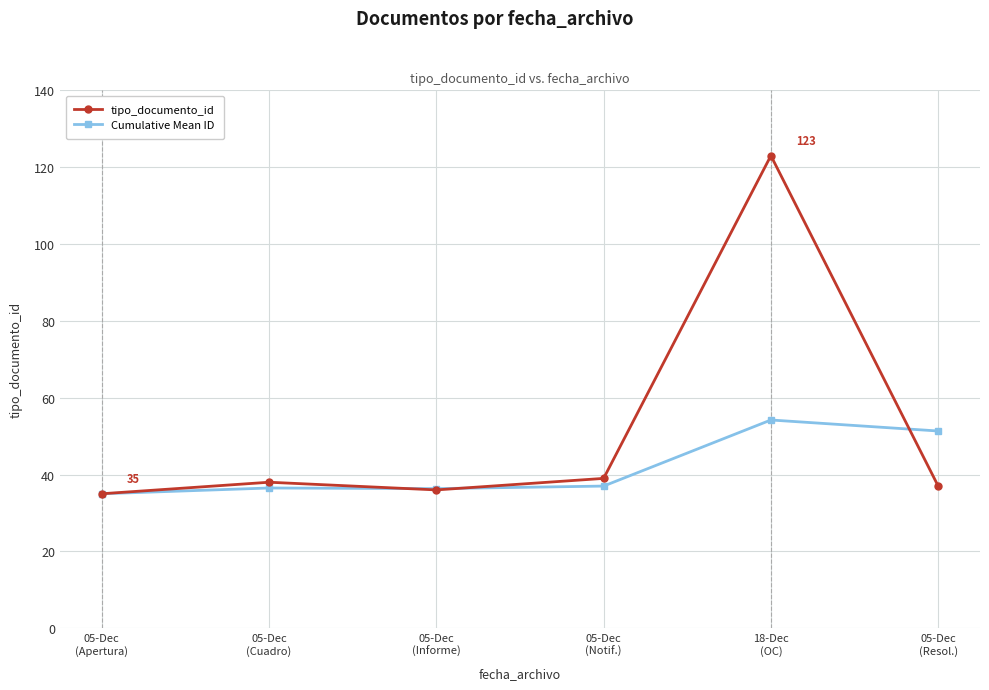

The value of tipo_documento_id at 18-Dec
(OC) is 123.0. True or false?

True